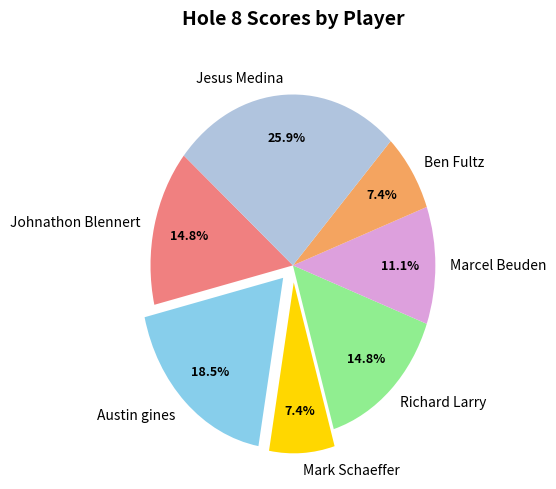

Combined, do Austin gines and Johnathon Blennert account for over 50%?

No